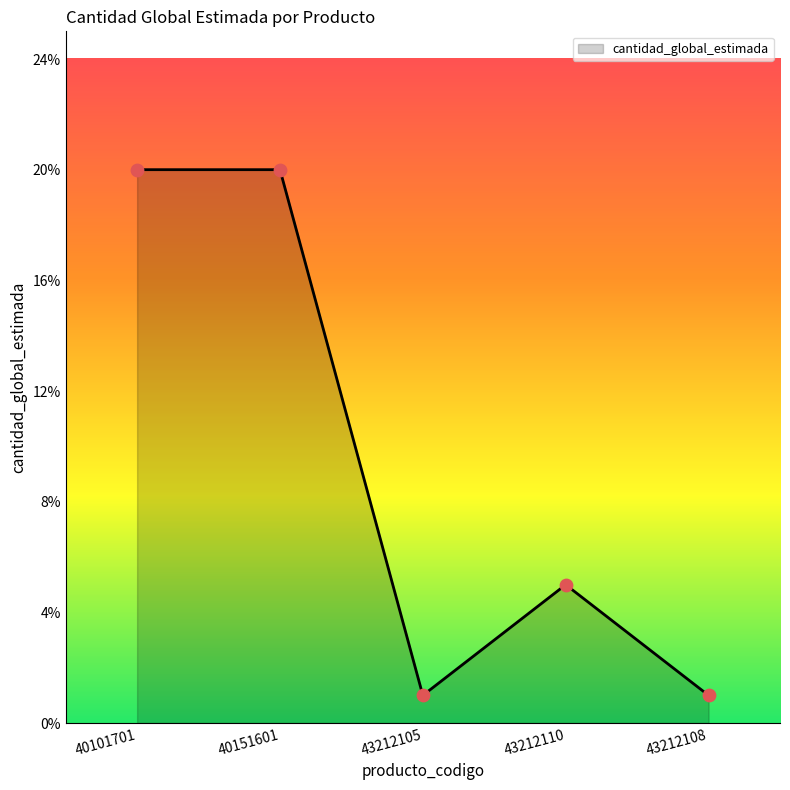

What is the ratio of the value at 40101701 to the value at 40151601?

1.0